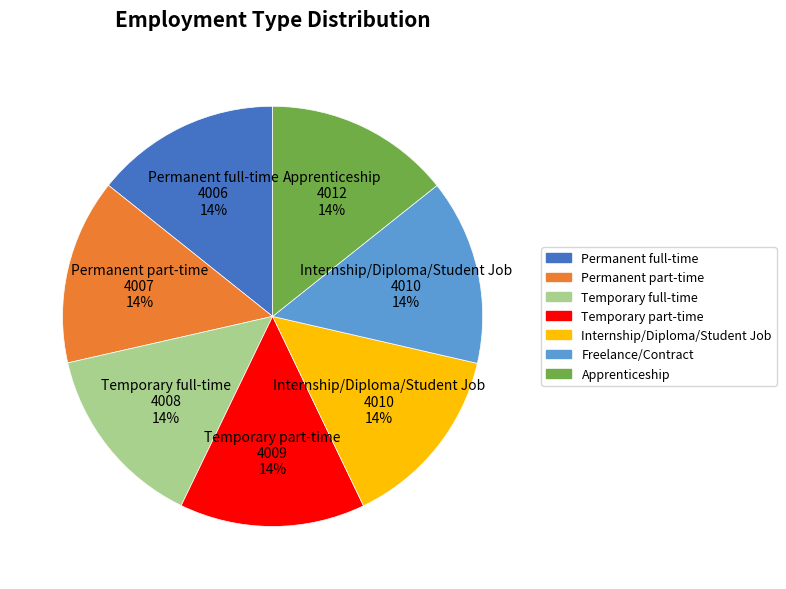

How many slices are in this pie chart?

7